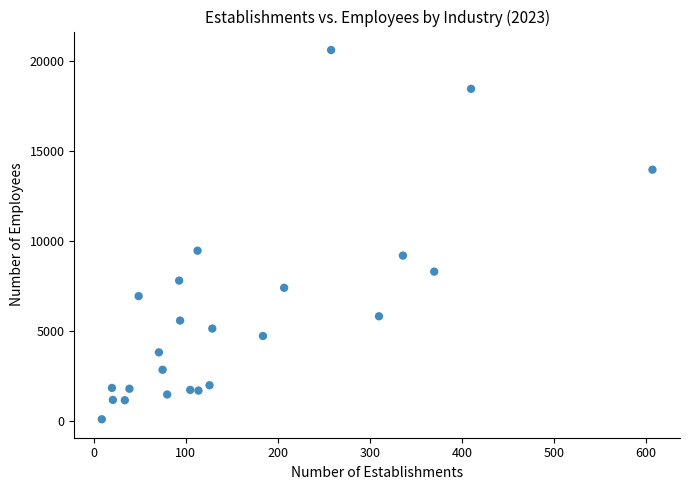

What is the range of X values (max minus min)?

598